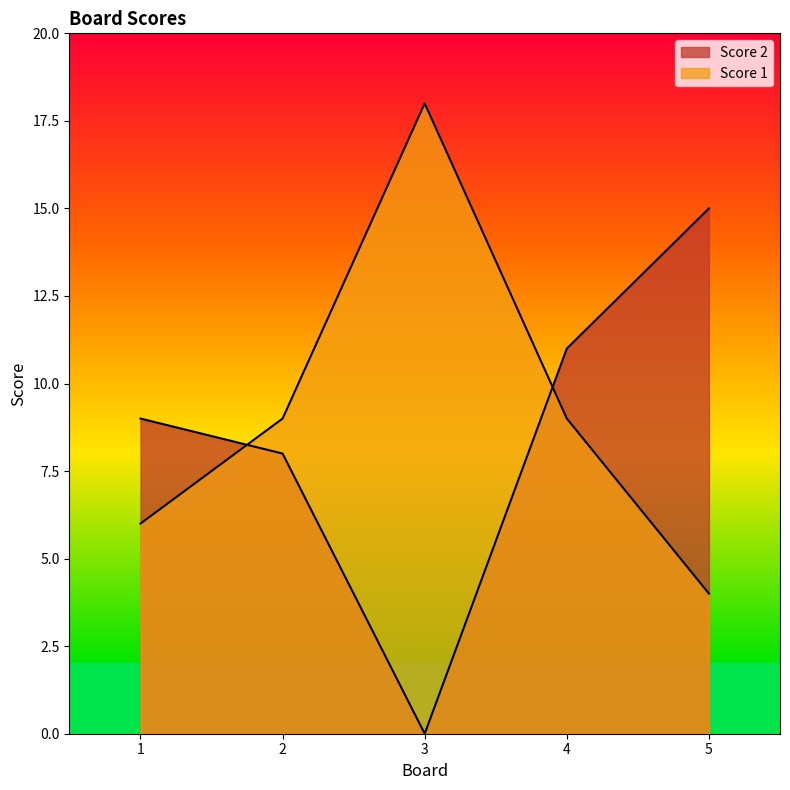

How many intersections are there between Score 1 and Score 2?

2